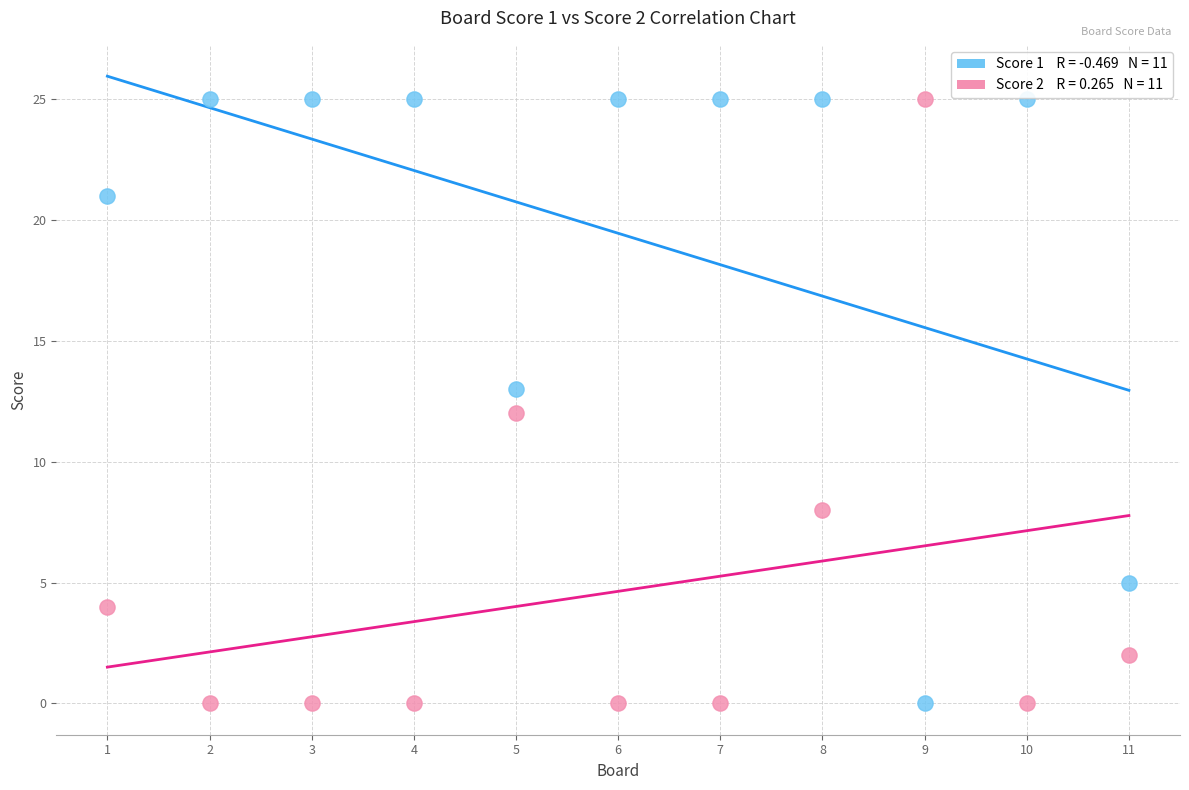

Across all data points, what is the range of Y values (max minus min)?

25